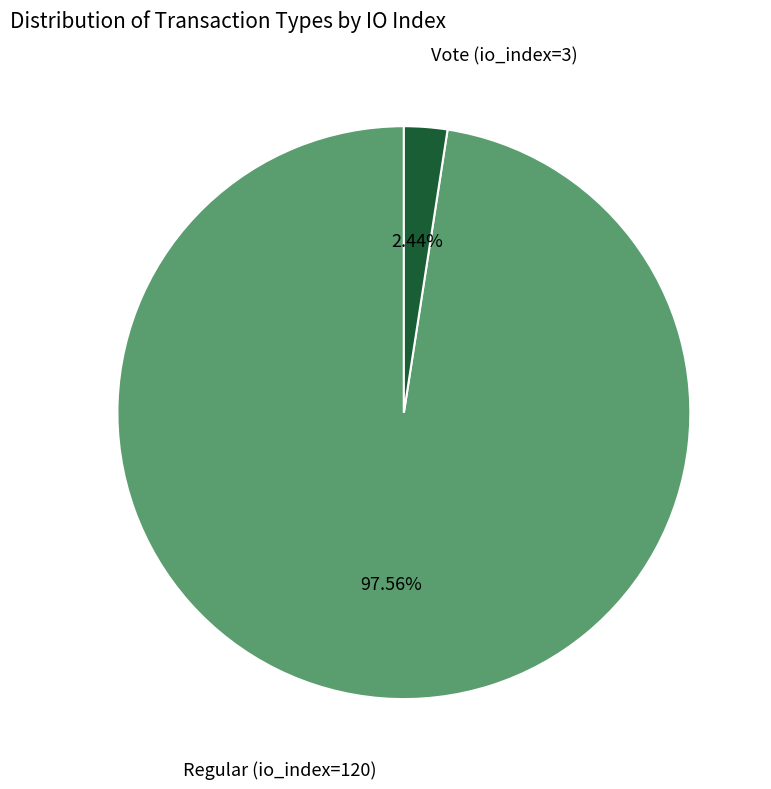

Does any single category account for the majority?

Yes